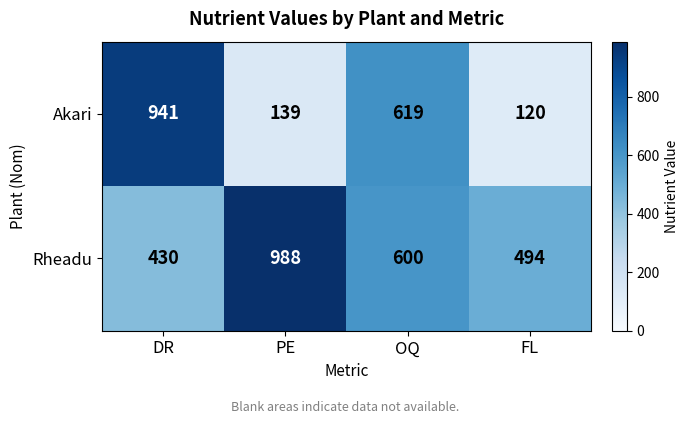

Count the number of categories in the chart.

4